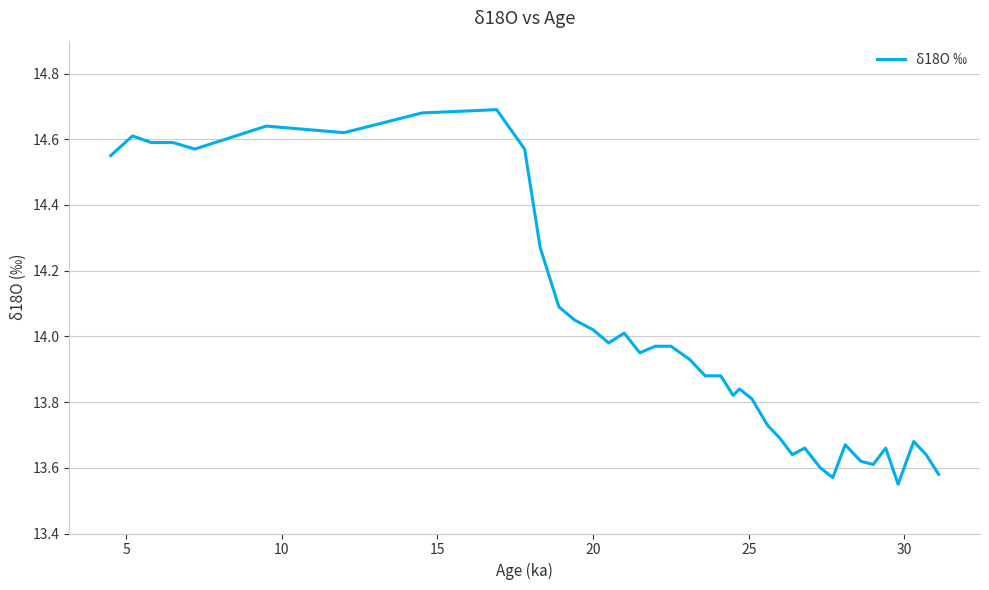

What is the difference between the maximum and minimum values?

1.1